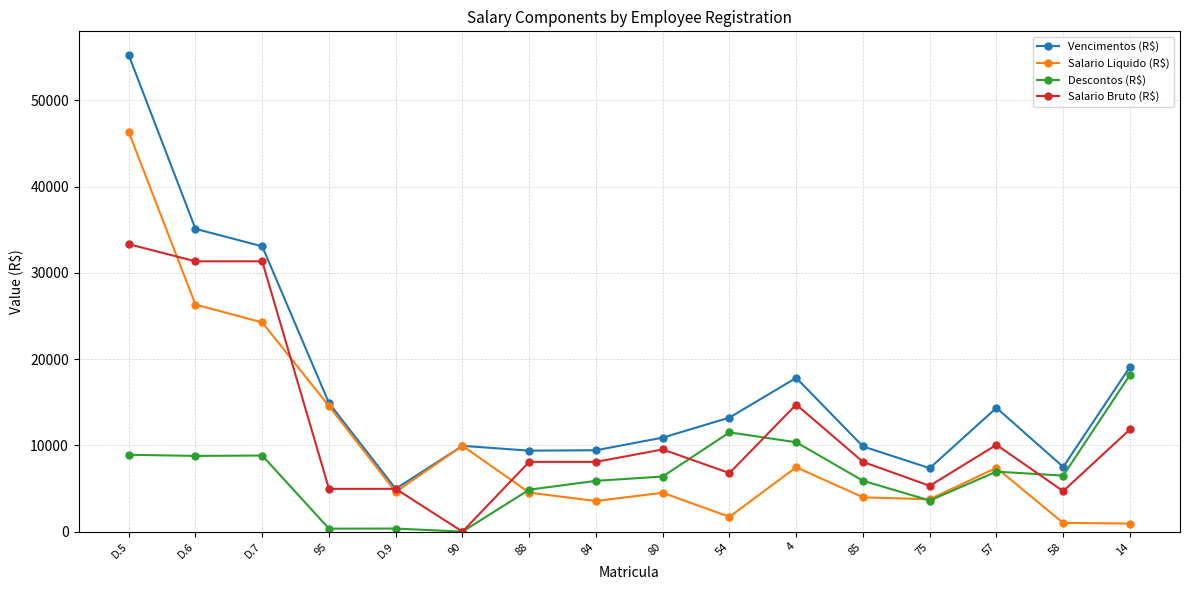

What is the difference between the maximum and minimum values in the Descontos (R$) series?

18164.2